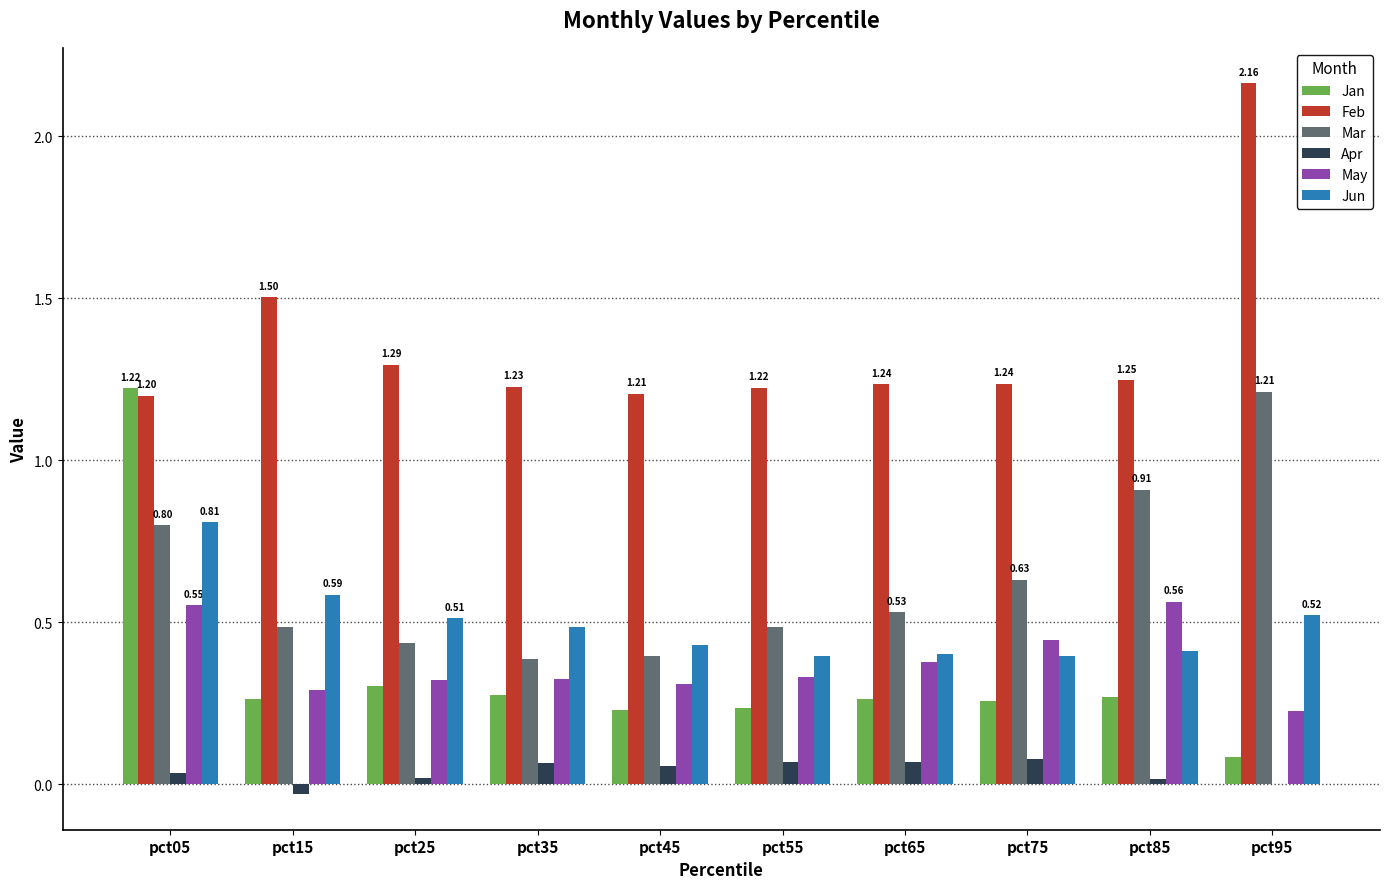

Which series changed the most between pct25 and pct85?

Mar